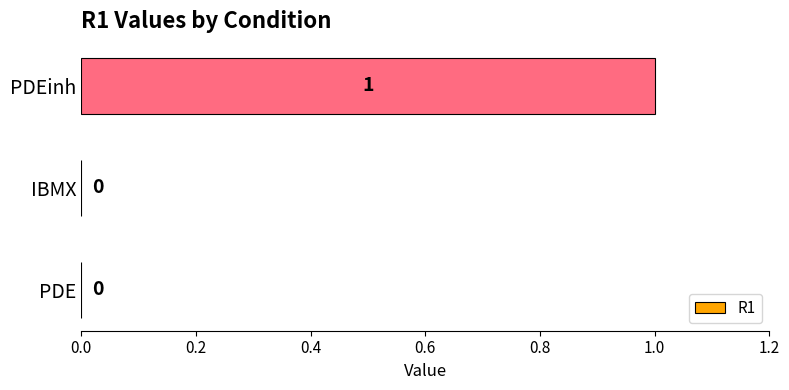

Which has a higher value, PDE or PDEinh?

PDEinh